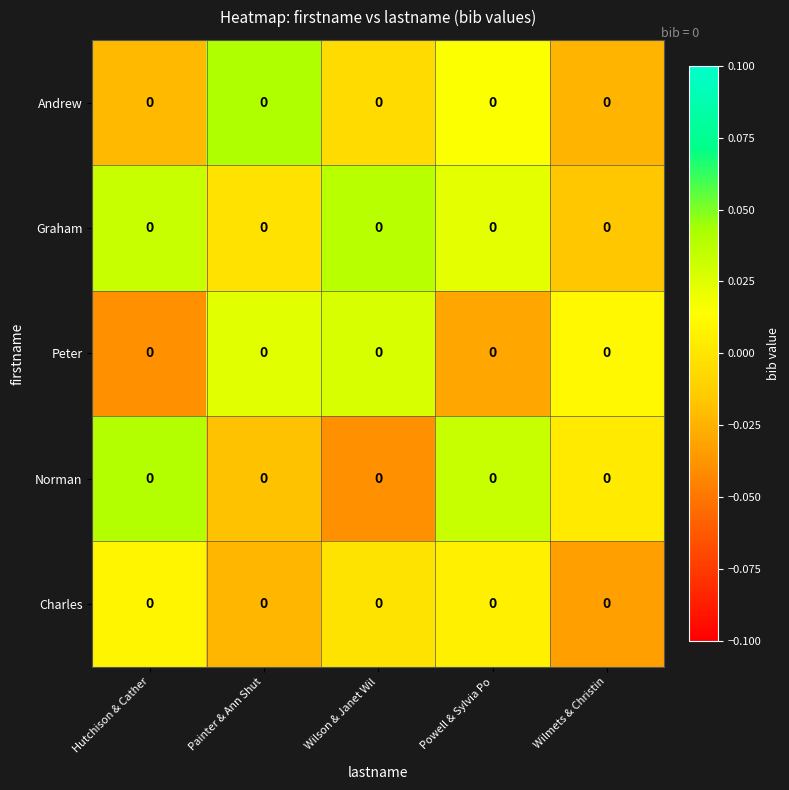

True or false: row_0 has a value of 0.0 at Painter & Ann Shut.

True